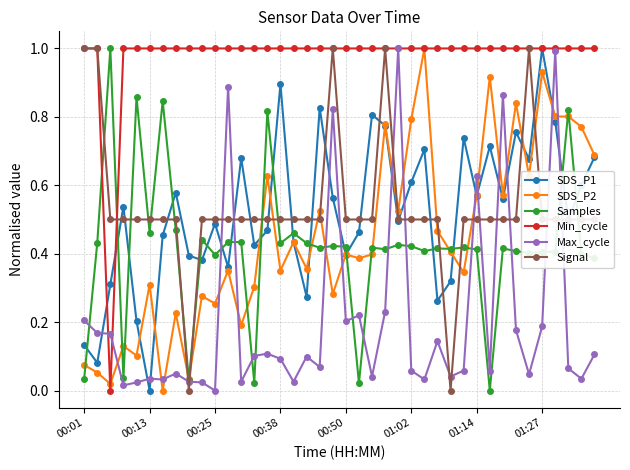

What is the maximum value shown in the chart?

1.0